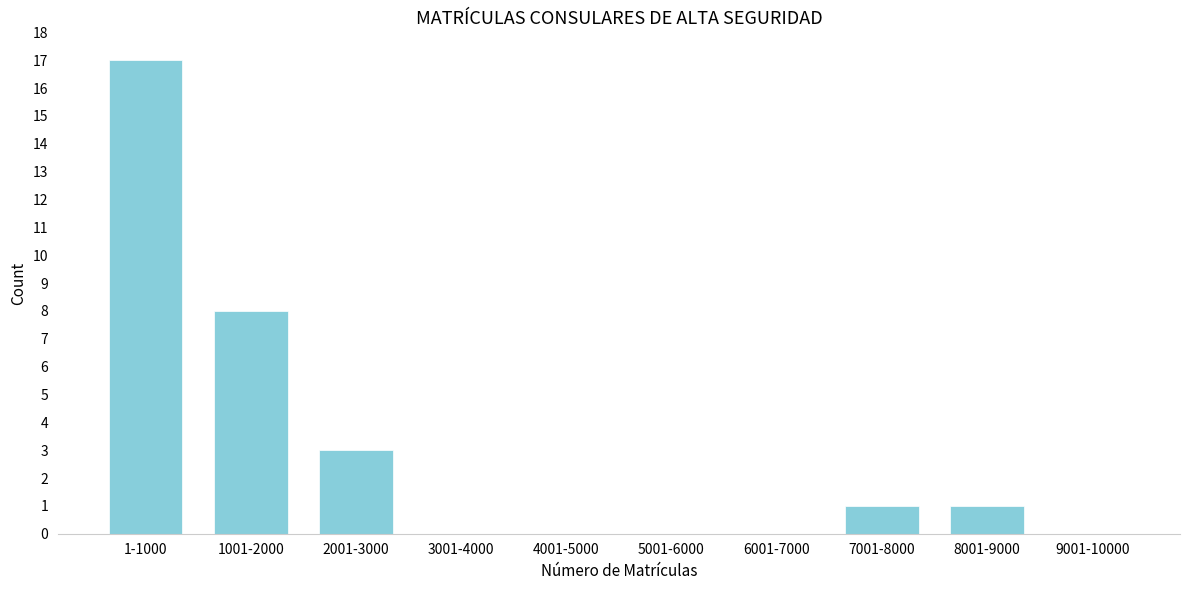

Reading right to left, extract all data points from this chart.

9001-10000=0	8001-9000=1	7001-8000=1	6001-7000=0	5001-6000=0	4001-5000=0	3001-4000=0	2001-3000=3	1001-2000=8	1-1000=17